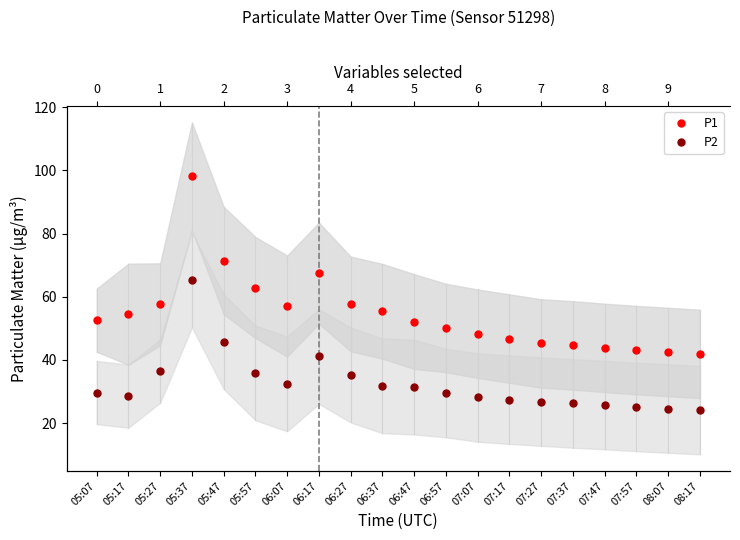

What is the total value across all series at 07:57?

68.2